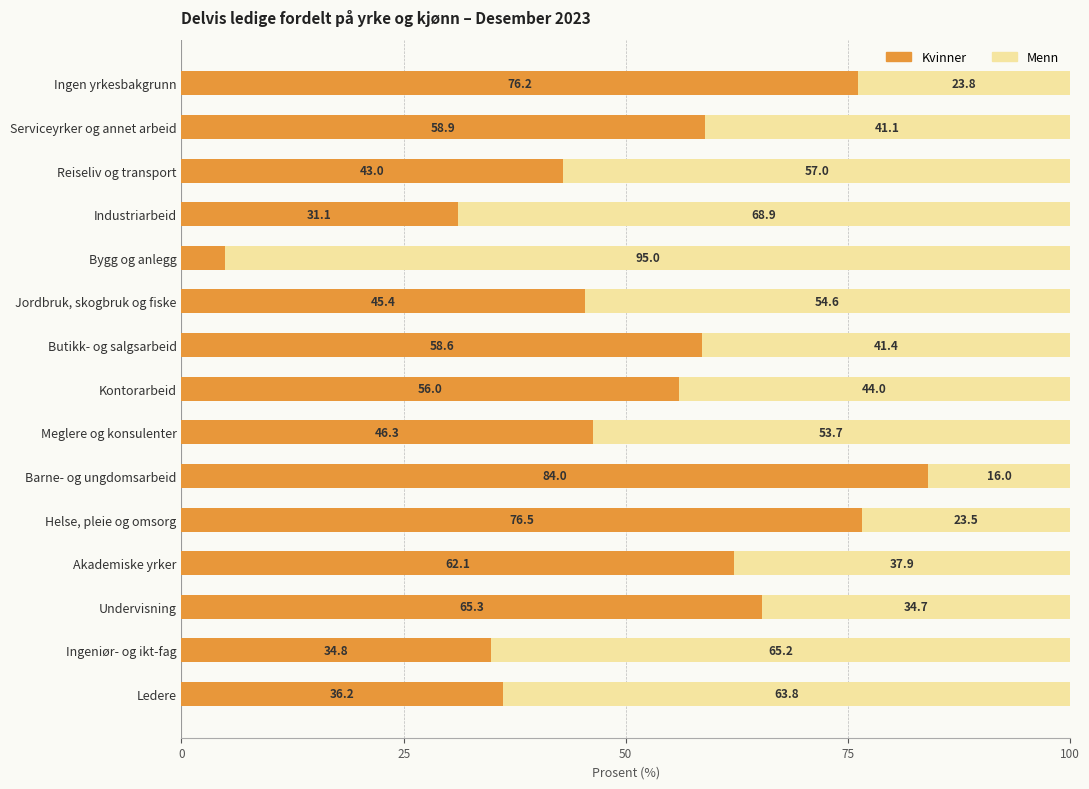

What is the average value of the Kvinner series?

52.0